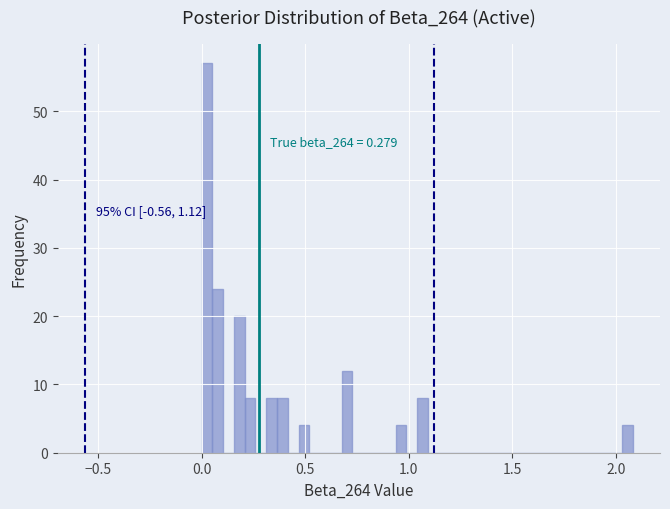

Read against the x-axis, roughly where is the centre of the tallest bar?

0.05